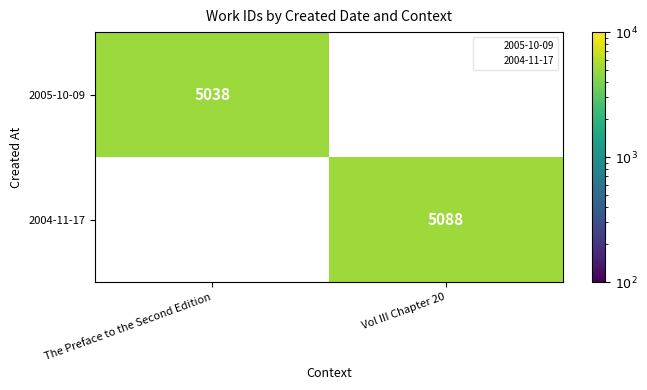

At which category does the chart reach its peak across all series?

Vol III Chapter 20